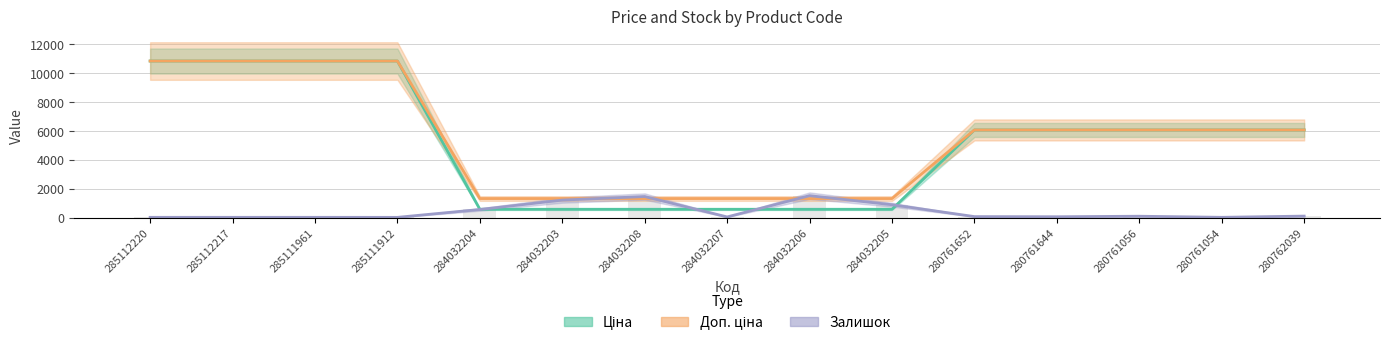

What is the difference between the highest and lowest values at 280761054?

6049.2